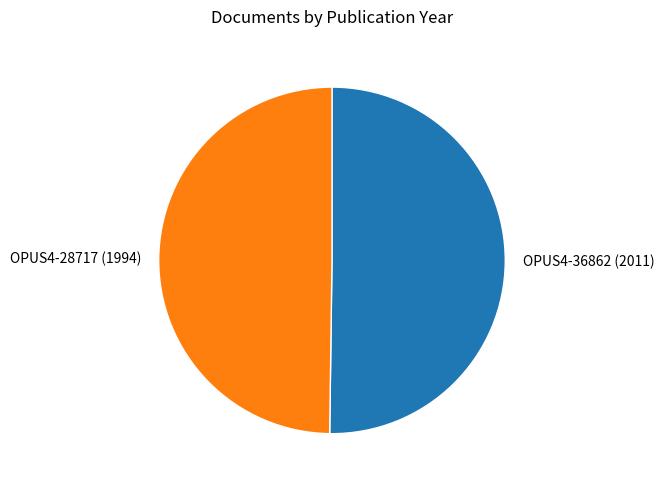

The OPUS4-36862 (2011) slice represents 50% of the pie. True or false?

True